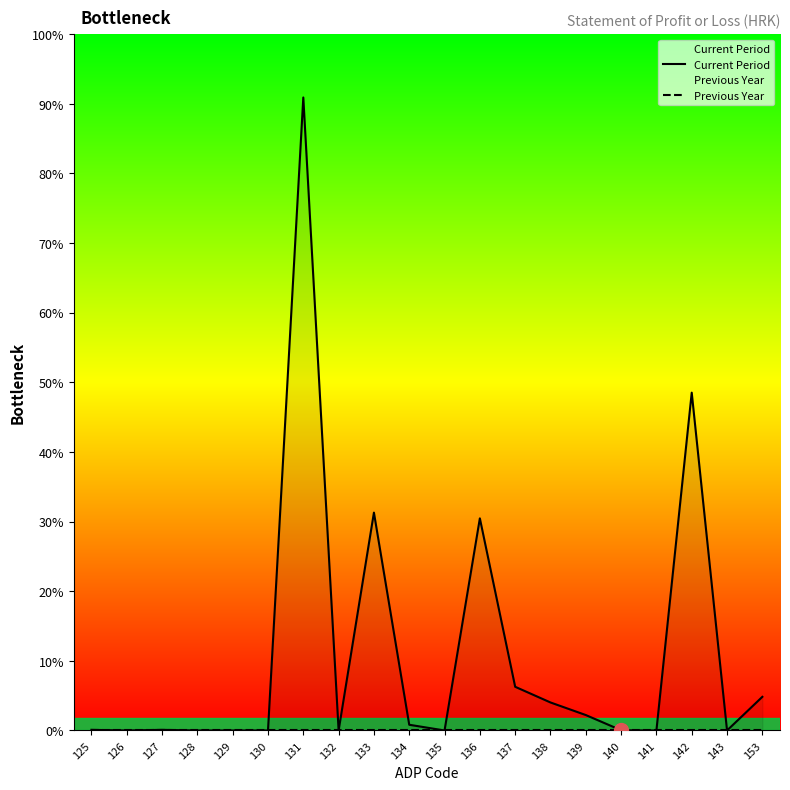

Rank the series by their average value, from lowest to highest.

Previous Year, Current Period